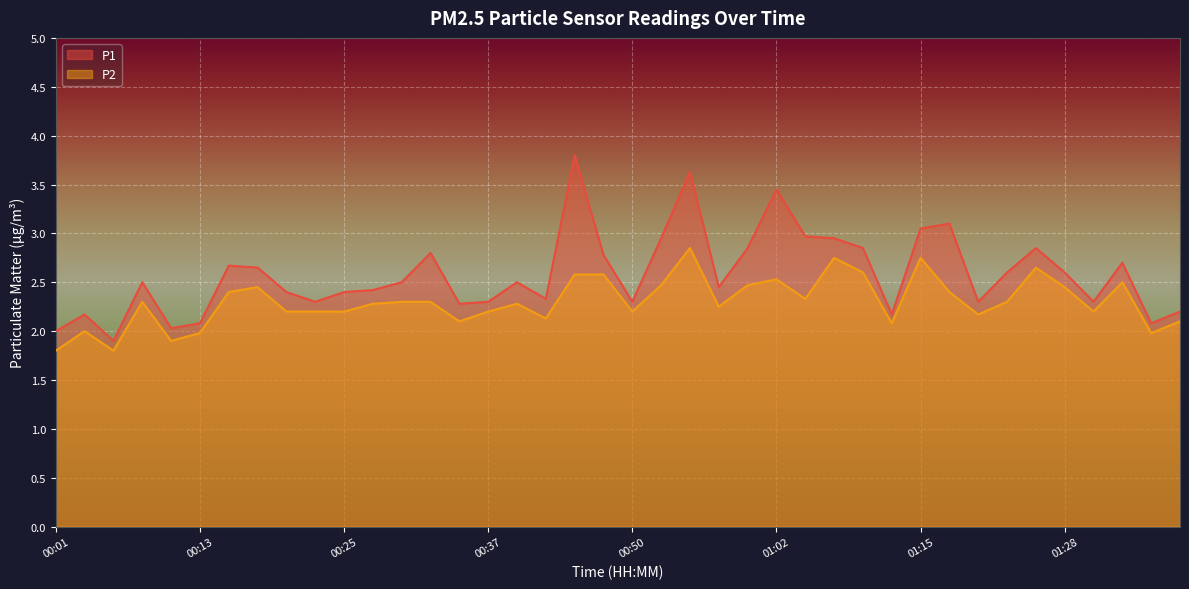

What is the highest value of the P2 series?

2.9